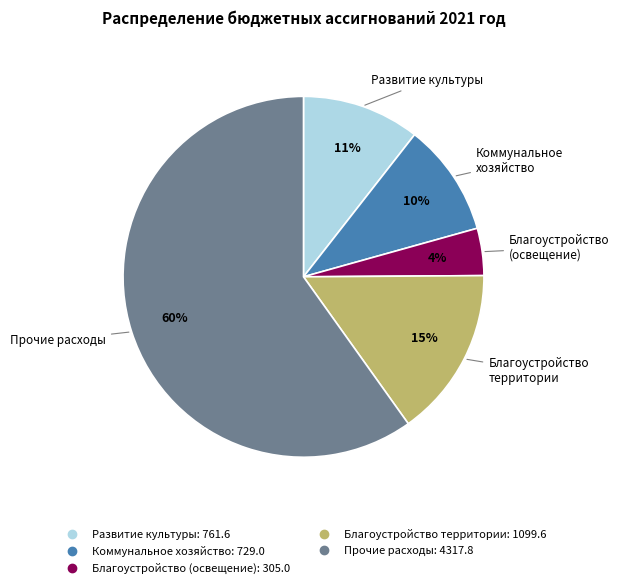

To the nearest percent, what is the average slice percentage?

20%